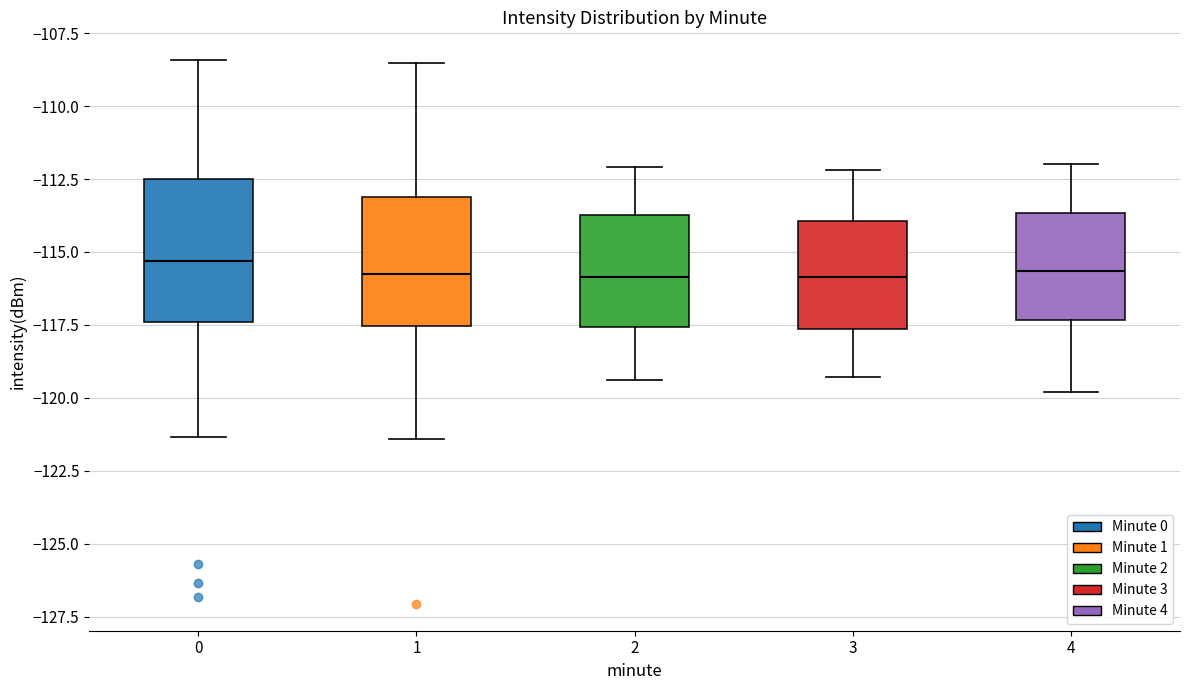

Where does the lower whisker of the box at x = 2 end on the y-axis? The values are not printed on the chart, so give them approximately, as read against the axis.

-119.5